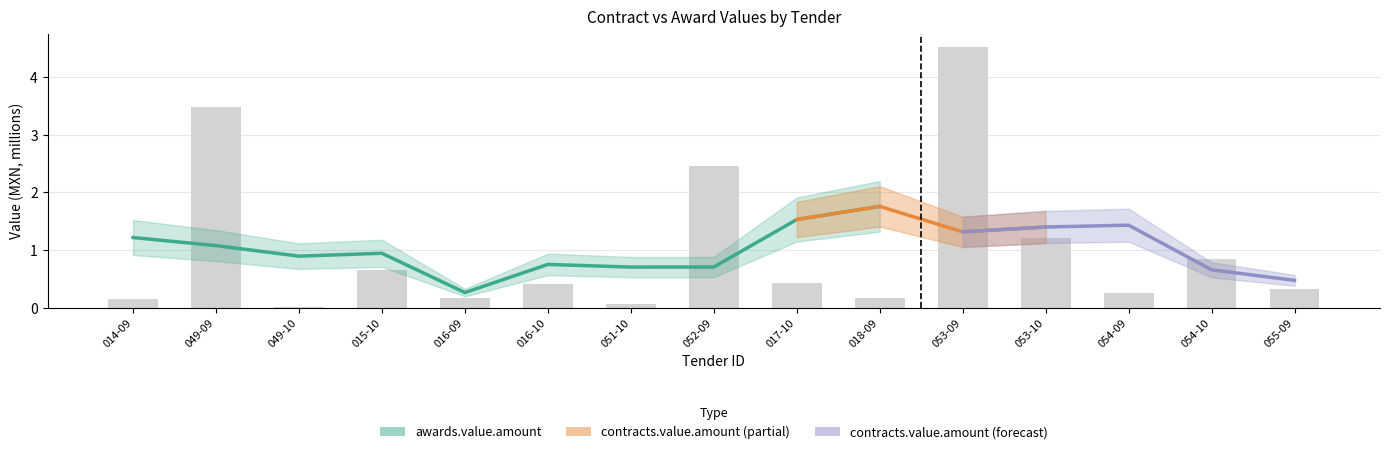

What is the label of the 7th bar from the right?

017-10